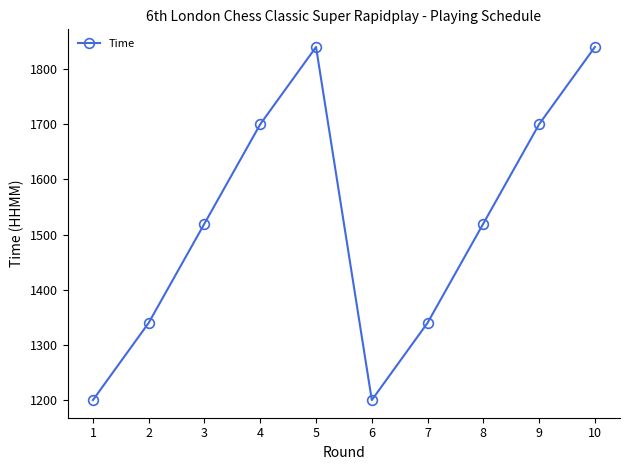

What value does the data have at 9?

1700